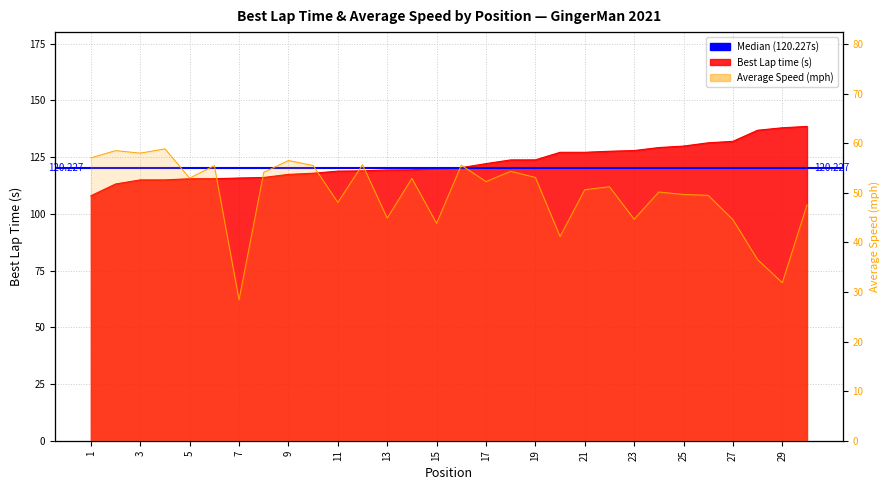

True or false: Average Speed and Best Lap time intersect in this chart.

False